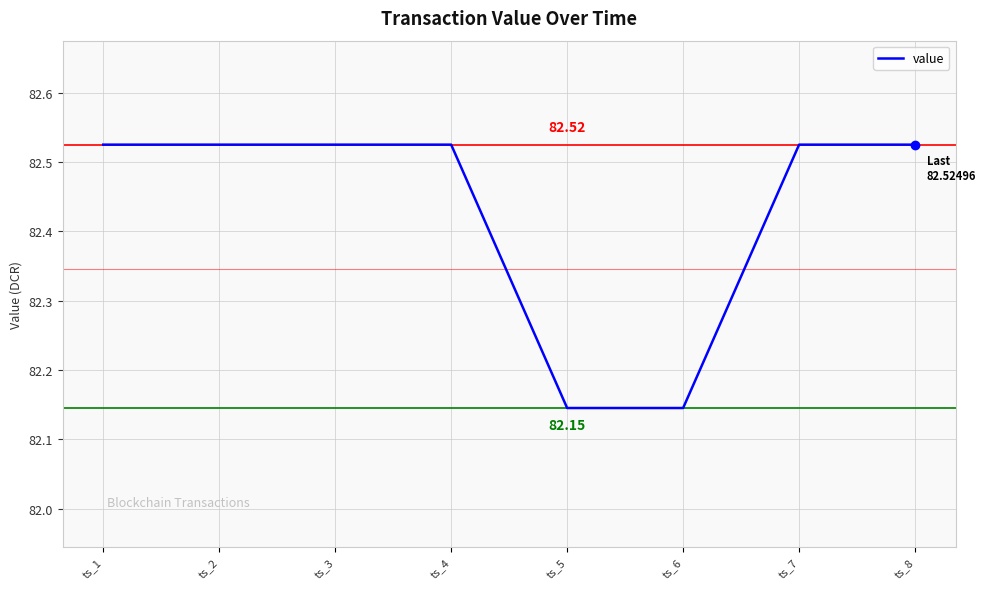

Count the number of categories in the chart.

8